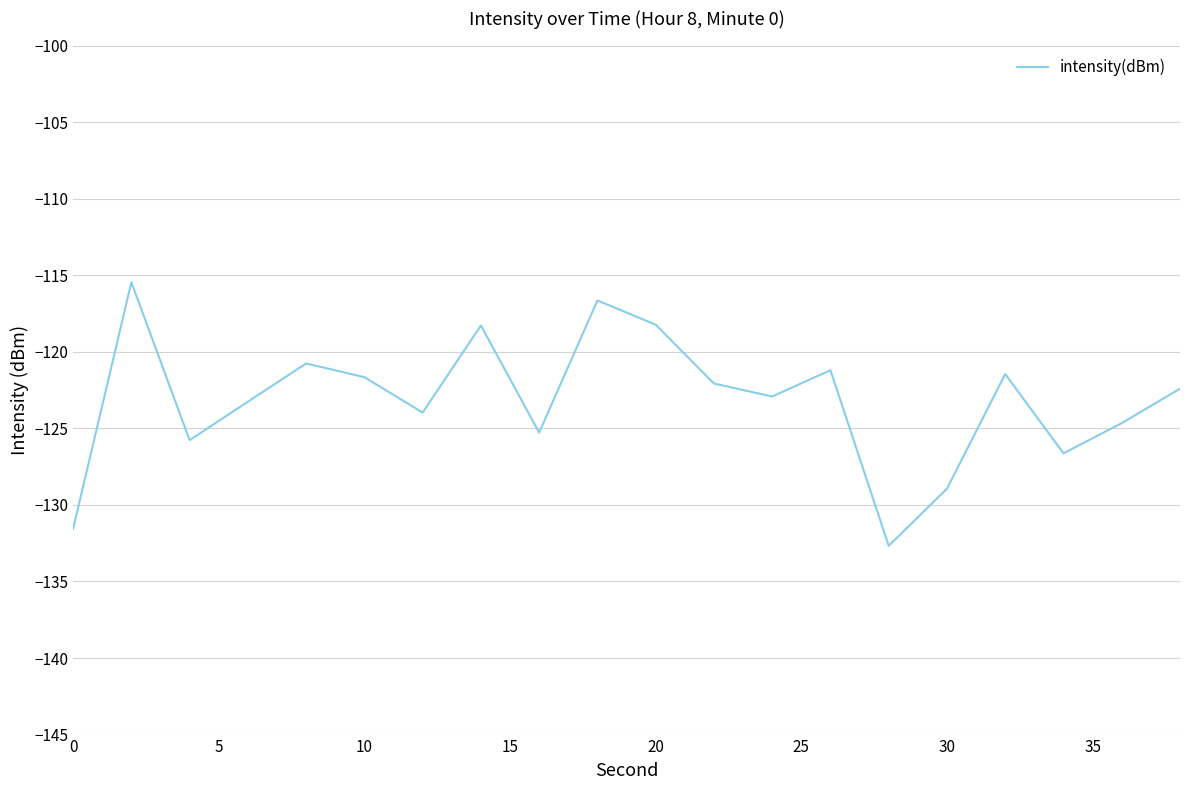

What is the smallest value displayed?

-132.7